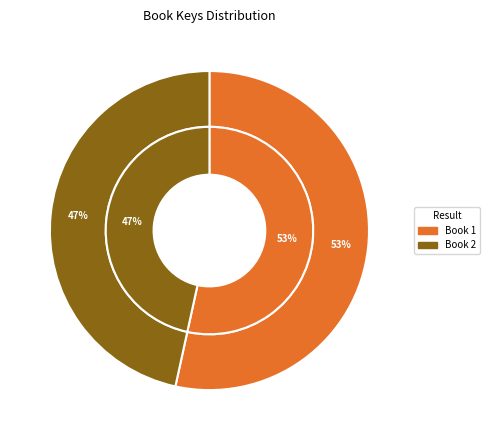

What percentage is the 2 slice, to the nearest percent?

47%